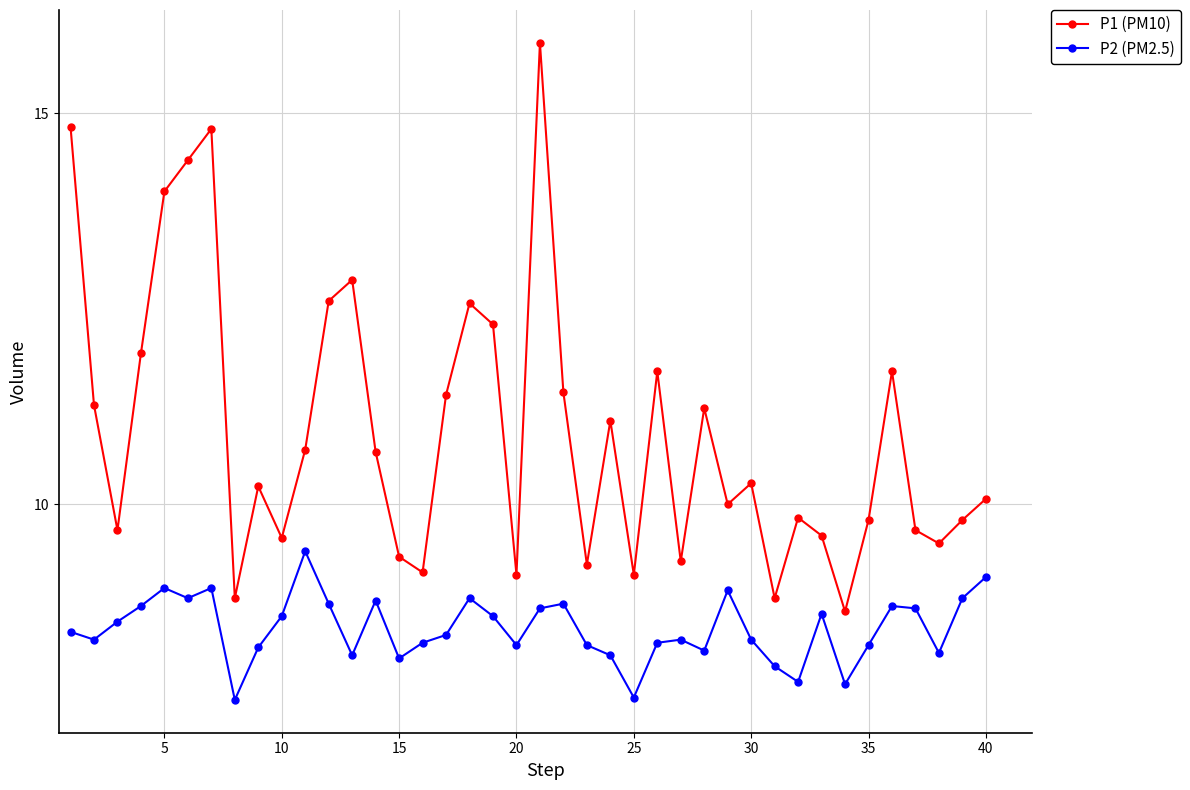

Count the number of data series in this chart.

2